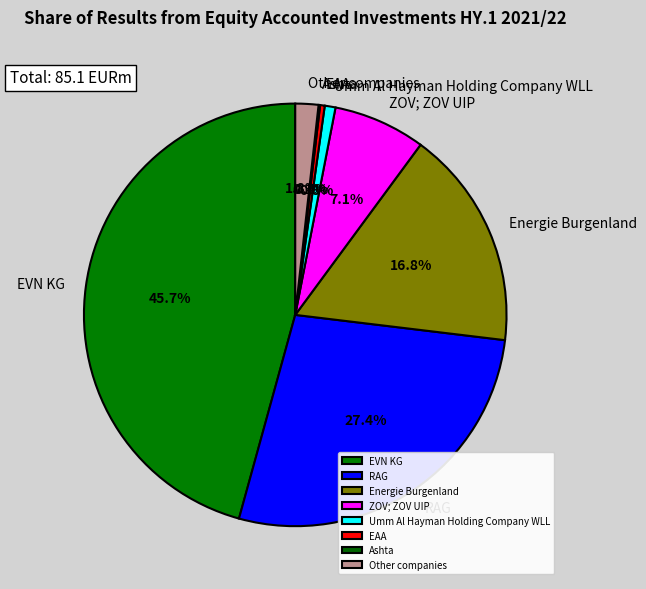

To the nearest percent, what is the combined percentage of Umm Al Hayman Holding Company WLL and Other companies?

3%